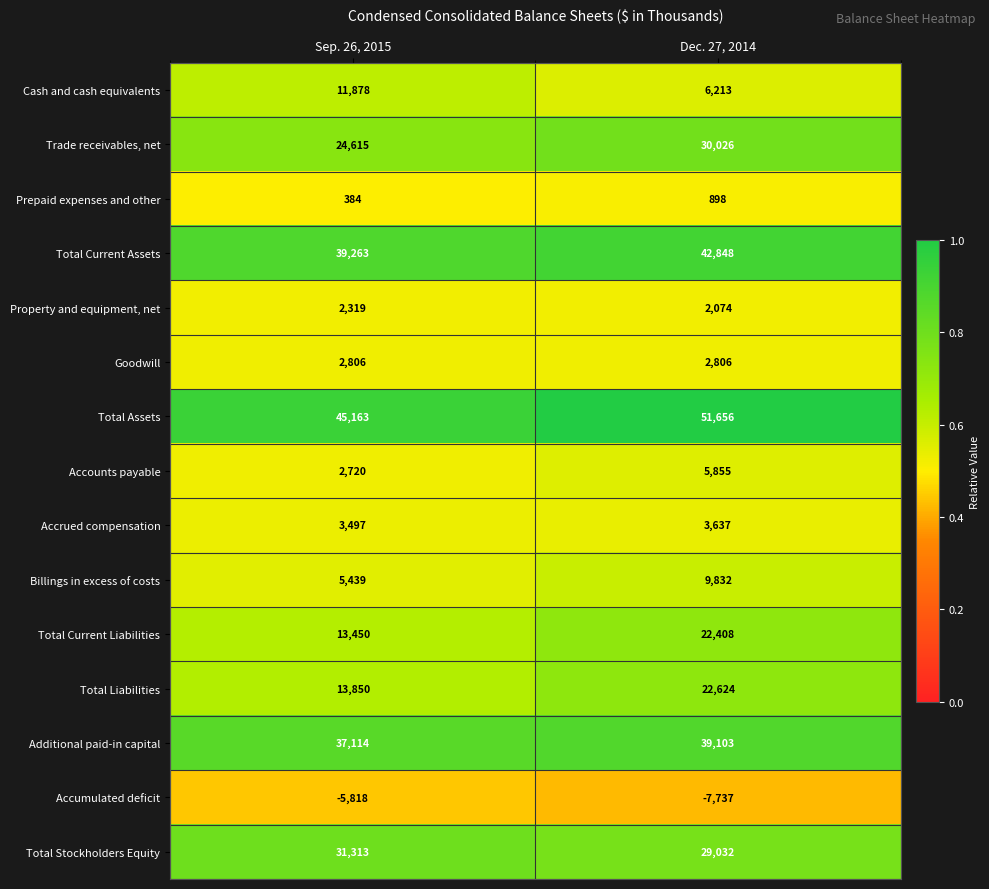

Where is Prepaid expenses and other nearest to the value 641?

Sep. 26, 2015